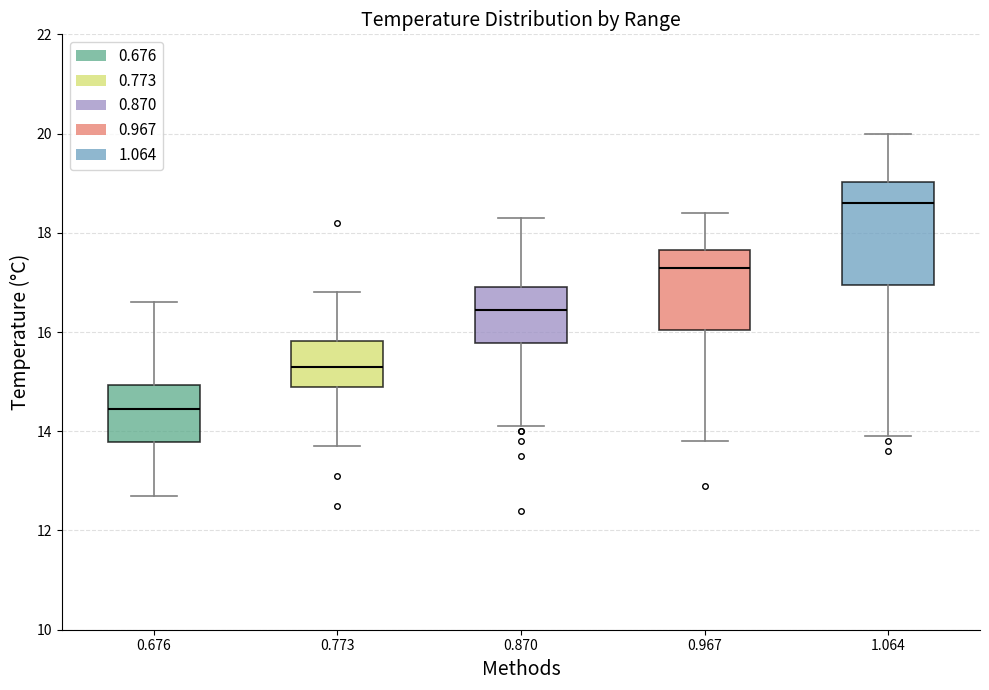

Reading left to right, read every box against the y-axis: the position of its median line, the range the box covers, and the ends of its whiskers. The values are not printed on the chart, so give them approximately, as read against the axis.

0.676: median 14.4, box 13.8 to 15.0, whiskers 12.8 to 16.6
0.773: median 15.4, box 15.0 to 15.8, whiskers 13.8 to 16.8
0.870: median 16.4, box 15.8 to 17.0, whiskers 14.2 to 18.4
0.967: median 17.4, box 16.0 to 17.6, whiskers 13.8 to 18.4
1.064: median 18.6, box 17.0 to 19.0, whiskers 14.0 to 20.0